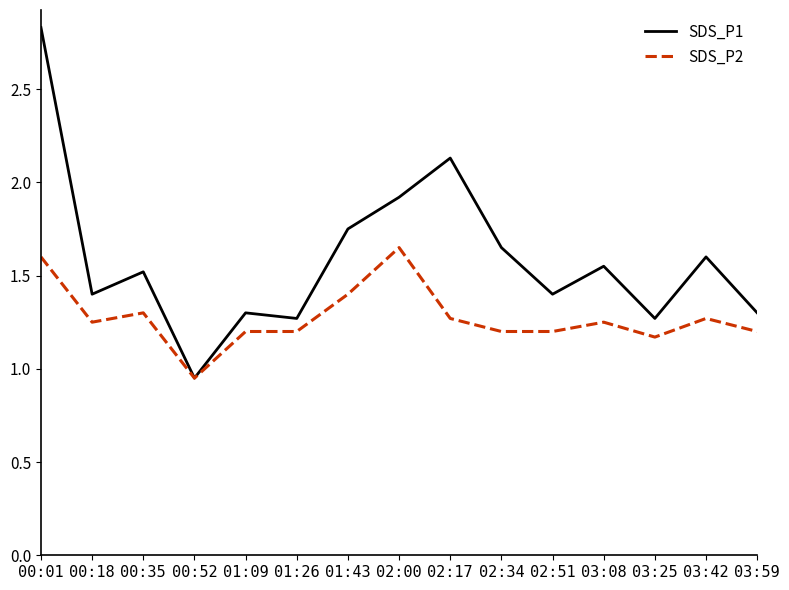

Is it true that SDS_P1 equals 1.8 at 03:25?

False